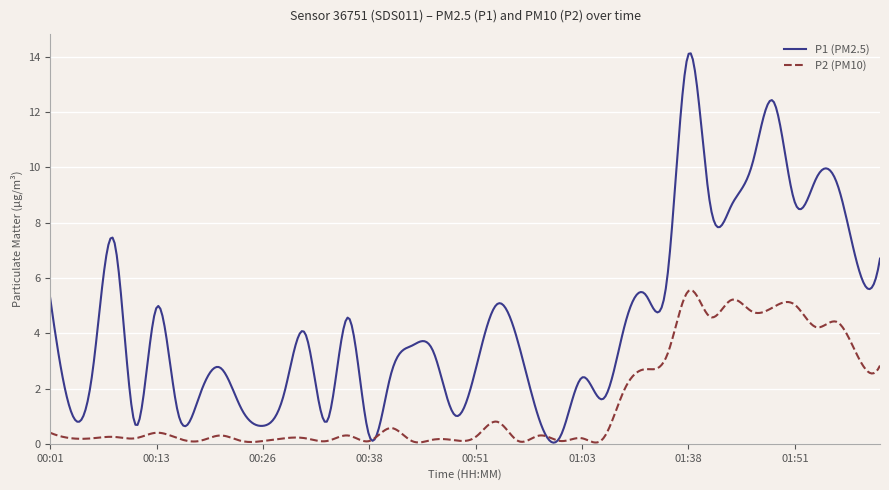

Rank the series by their maximum value, from highest to lowest.

P1 (PM2.5), P2 (PM10)